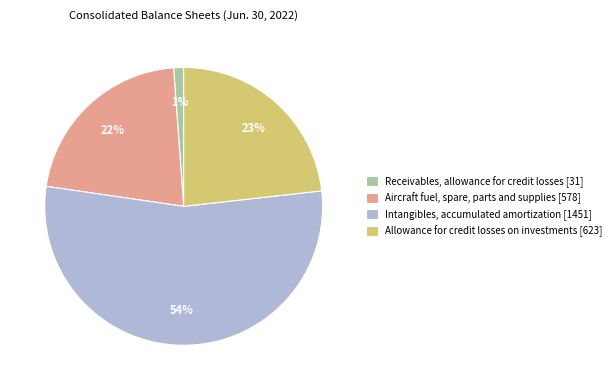

Is the sum of Receivables, allowance for credit losses and Intangibles, accumulated amortization greater than half?

Yes